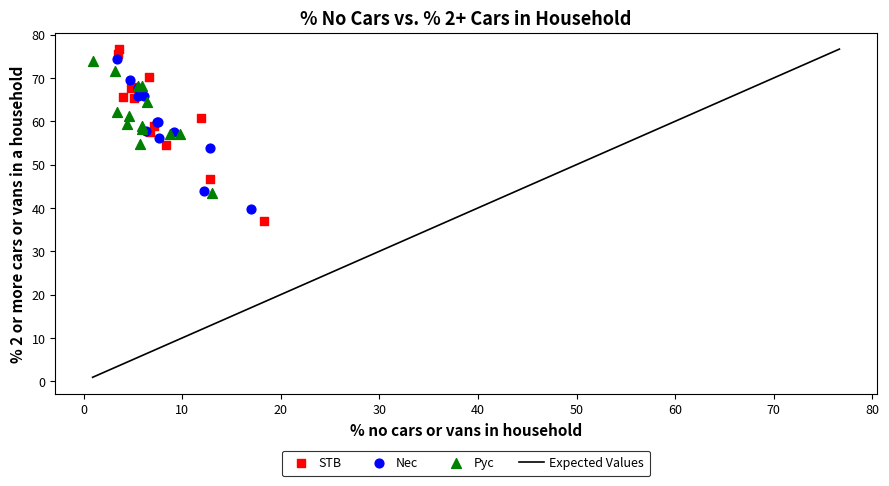

Which series has the widest spread of Y values?

STB